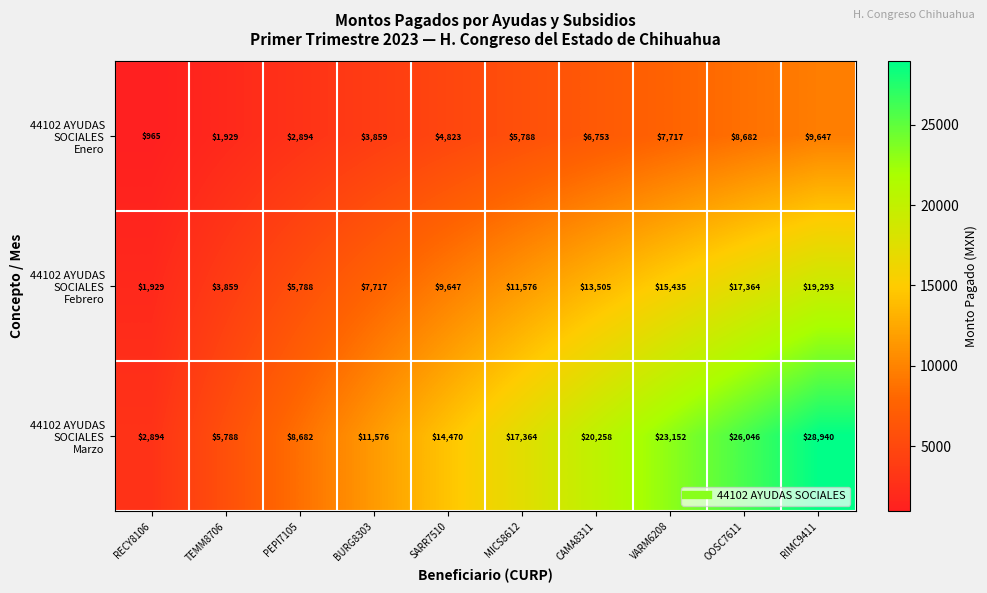

How many series are shown in this chart?

3